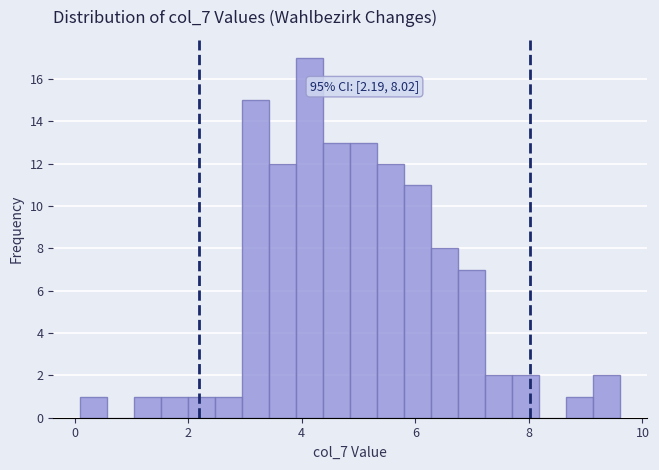

Read against the x-axis, roughly where is the centre of the tallest bar?

4.2